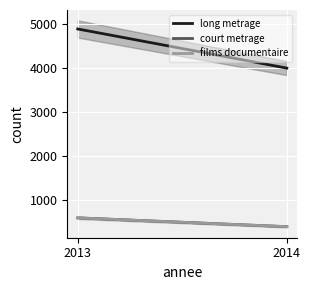

Reading left to right, extract all data points from this chart.

long metrage: 4889	4000
court metrage: 600	400
films documentaire: 600	400